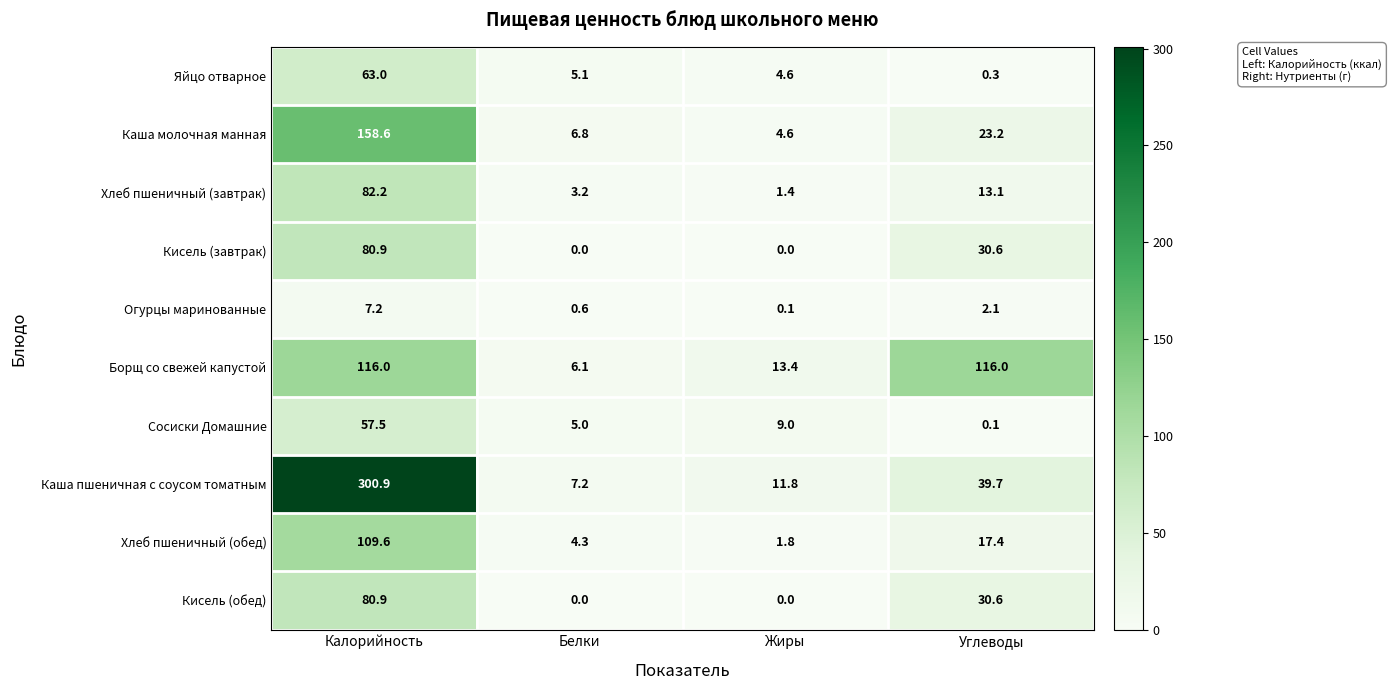

What is the minimum value for Хлеб пшеничный (обед)?

1.8